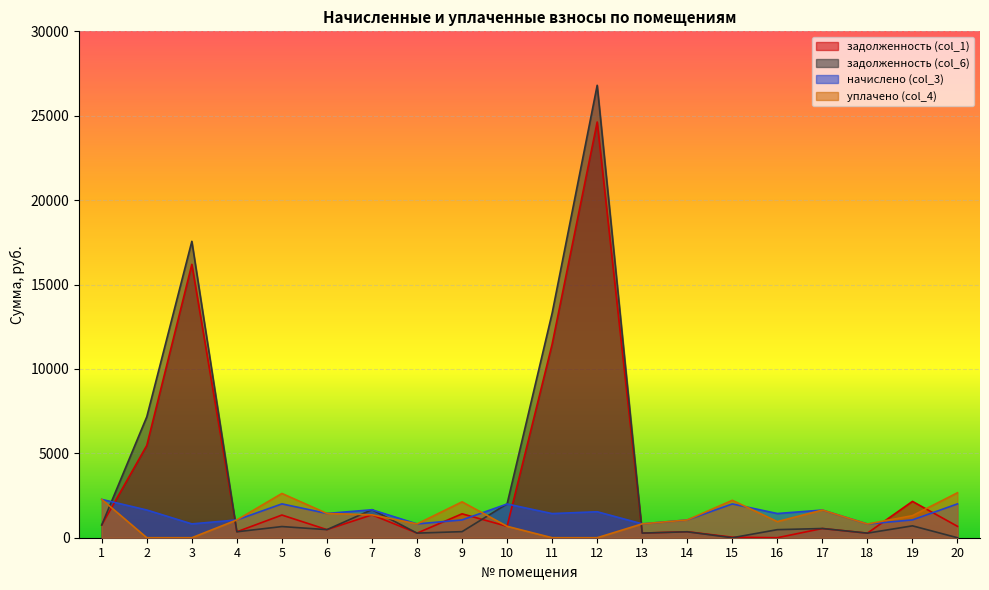

How many interior local valleys does the задолженность (col_6) series have?

6